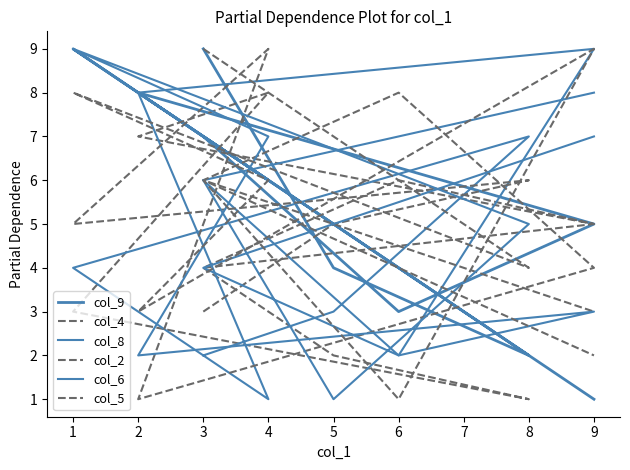

The value of col_4 at 8 is 1. True or false?

False